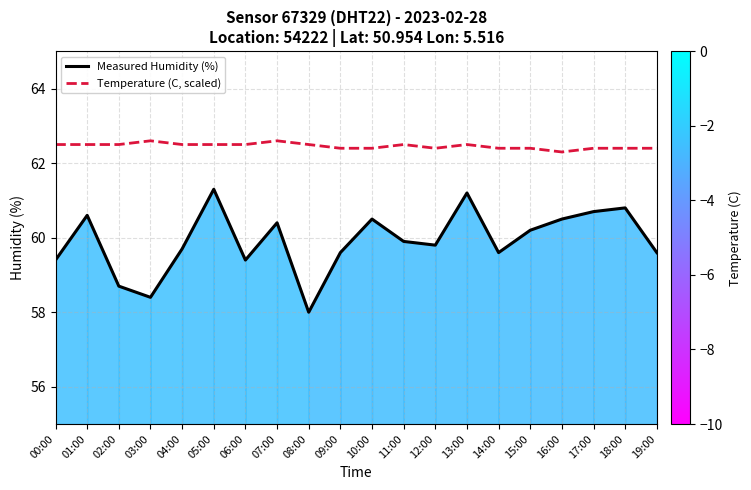

Which series has the largest total across all categories?

Temperature (C, scaled)